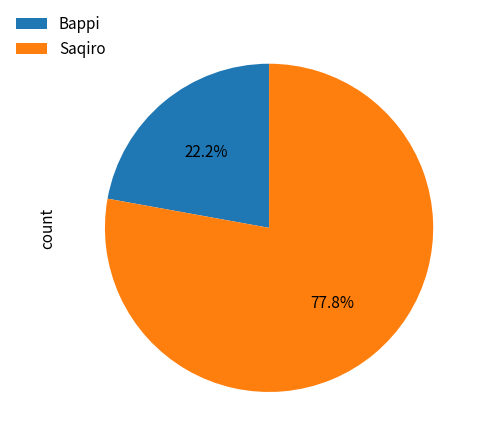

To the nearest percent, what is the average slice percentage?

50%